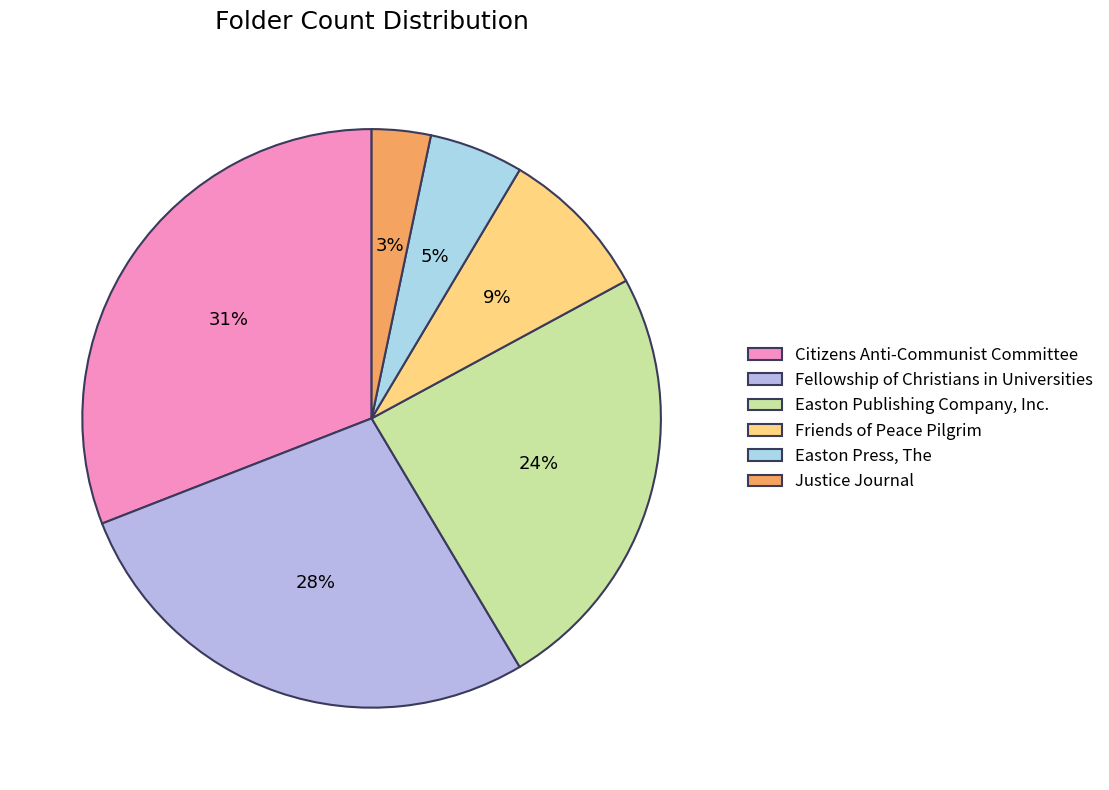

How many segments does this pie chart have?

6